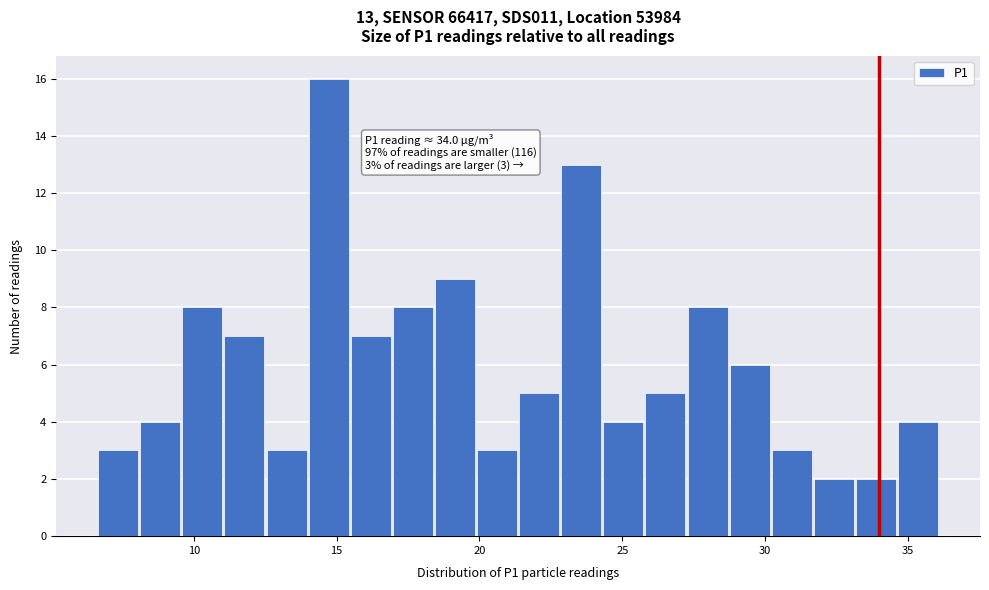

Read against the x-axis, roughly where is the centre of the tallest bar?

14.5